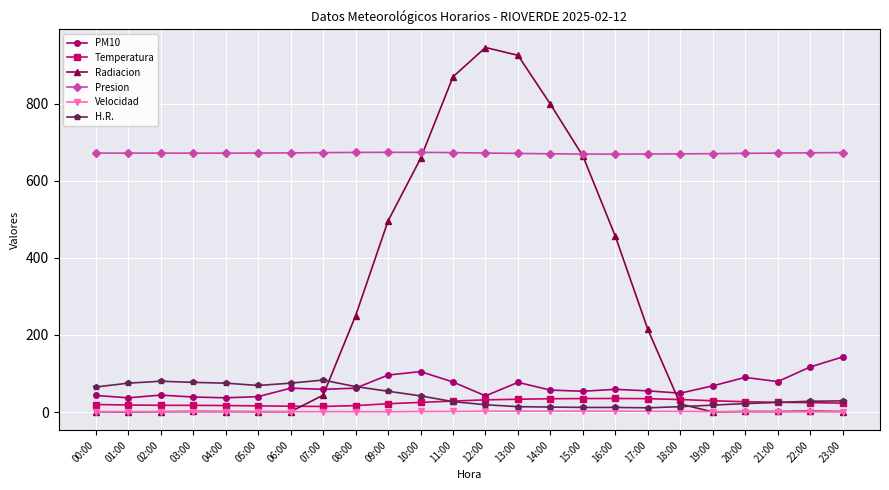

How many values in the Temperatura series are below 25?

12